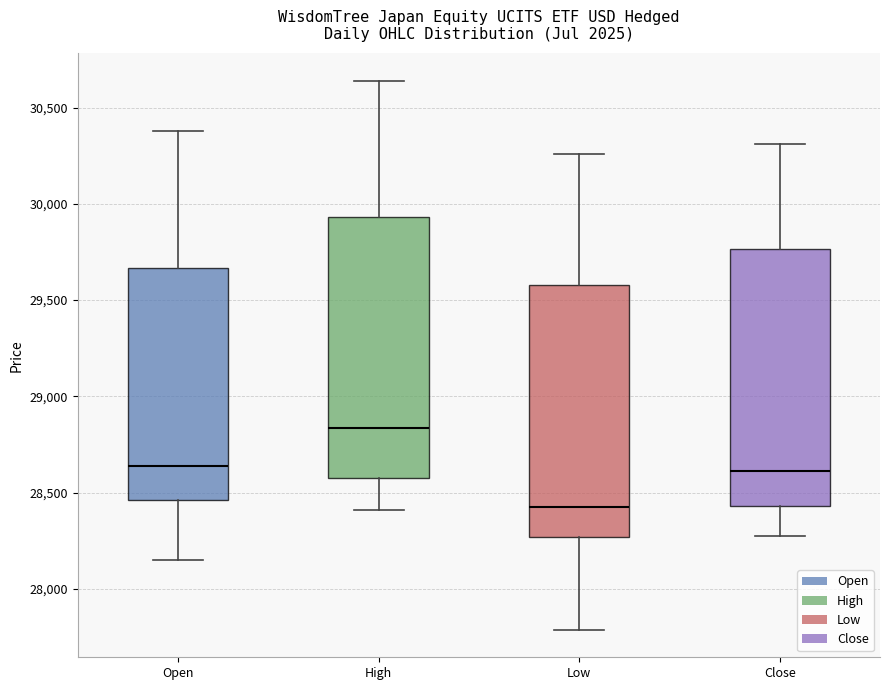

Which box's median line is the lowest?

Low